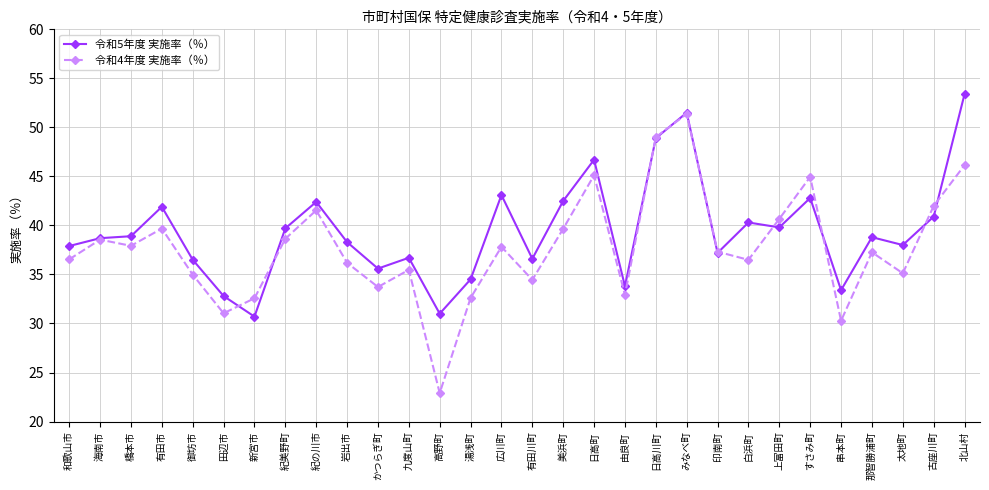

Rank the series by their average value, from highest to lowest.

令和5年度 実施率（％）, 令和4年度 実施率（％）